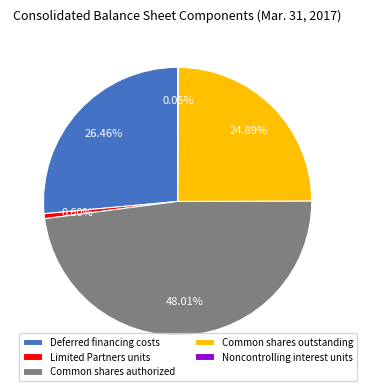

Between Common shares authorized and Common shares outstanding, which is larger?

Common shares authorized